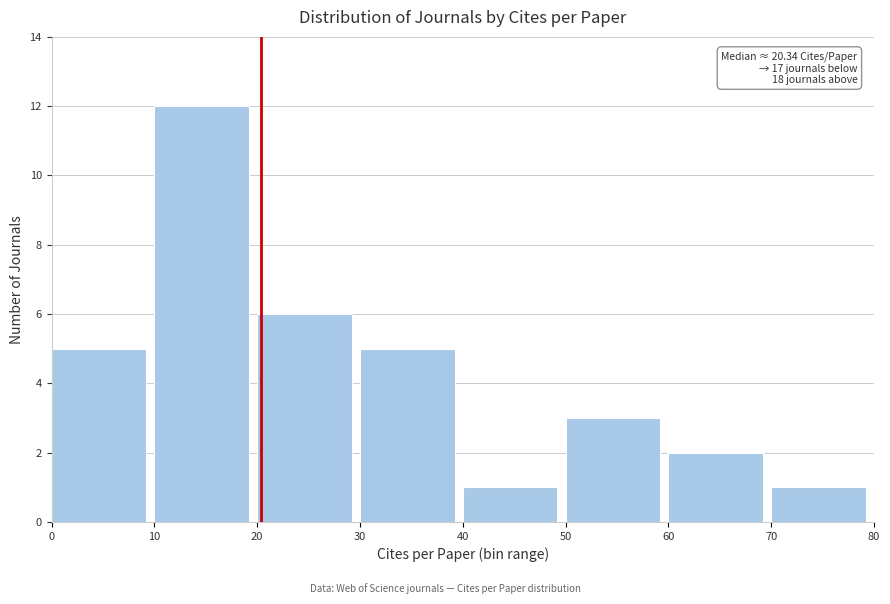

Which range on the x-axis has the tallest bar?

10 to 20